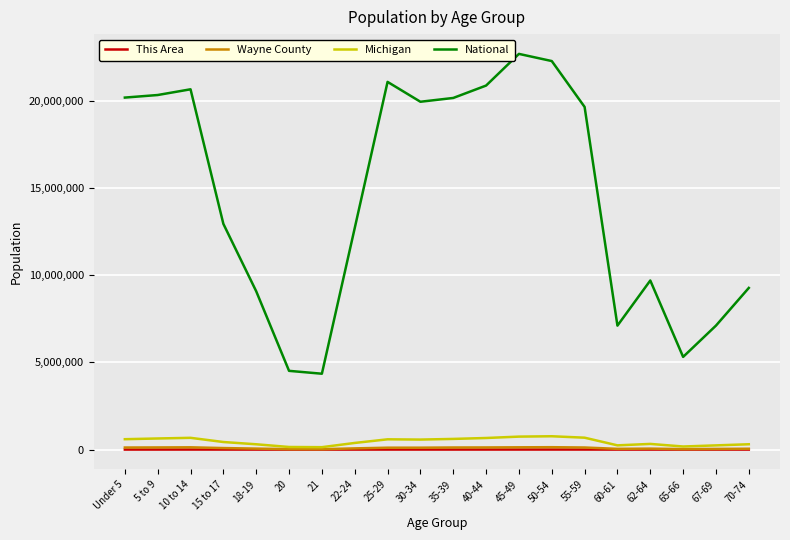

Is this an area chart (filled region under the line)?

No